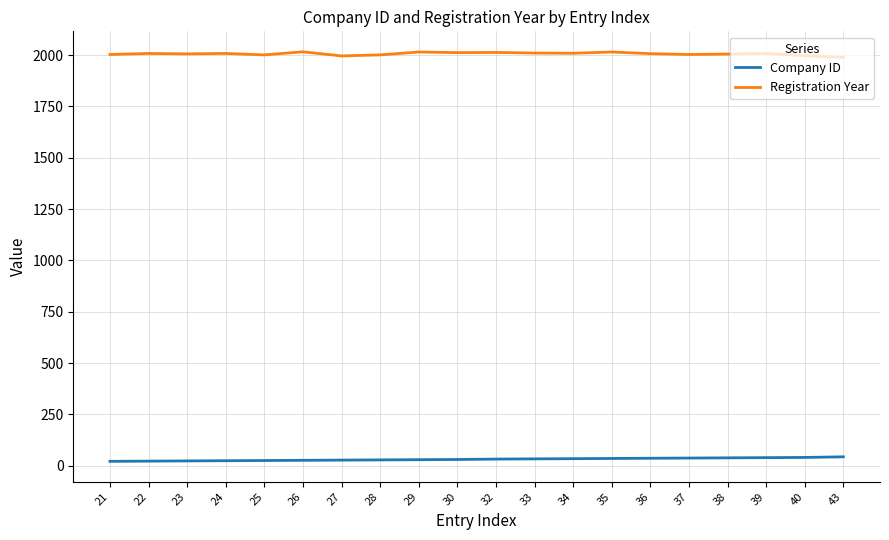

Read the Registration Year value at 33, to the nearest 5.

2010